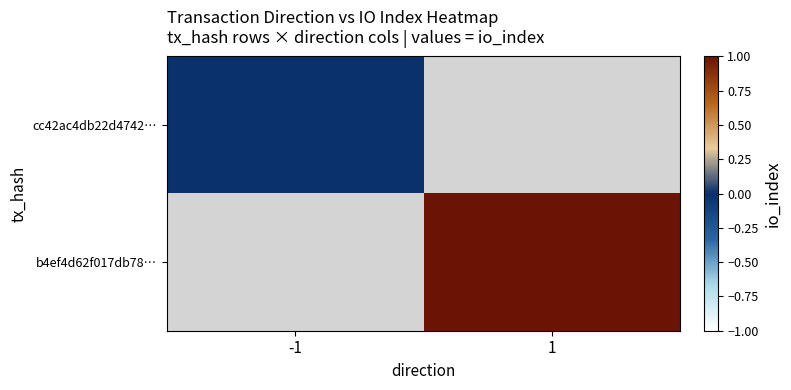

Count the number of data series in this chart.

2